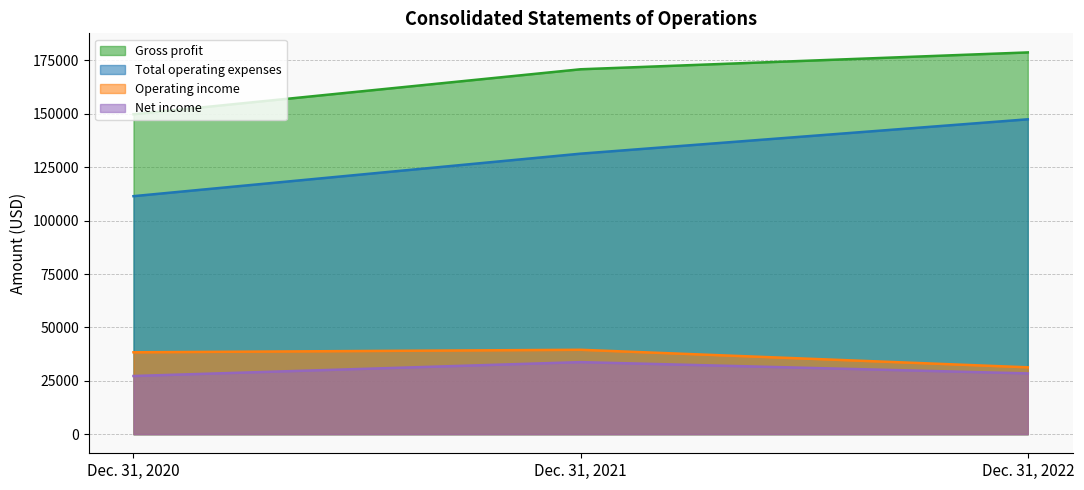

Does the chart display data point markers on the line(s)?

No